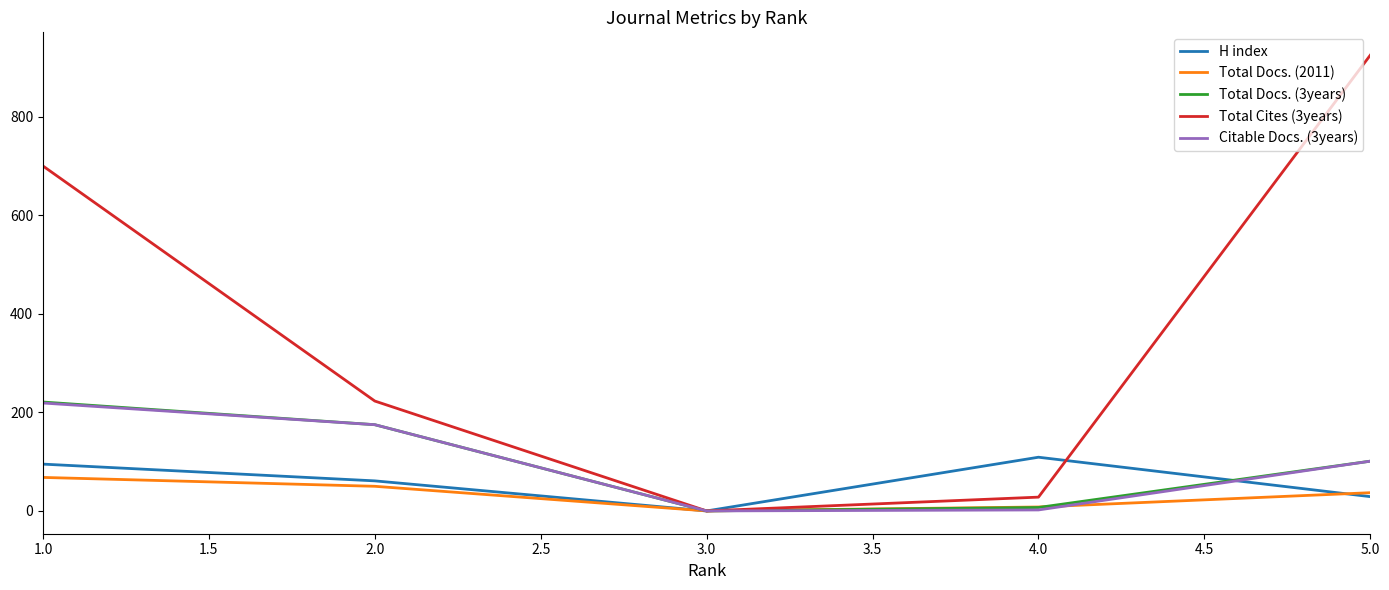

Between 1.0 and 2.0, which series saw the biggest shift?

Total Cites (3years)